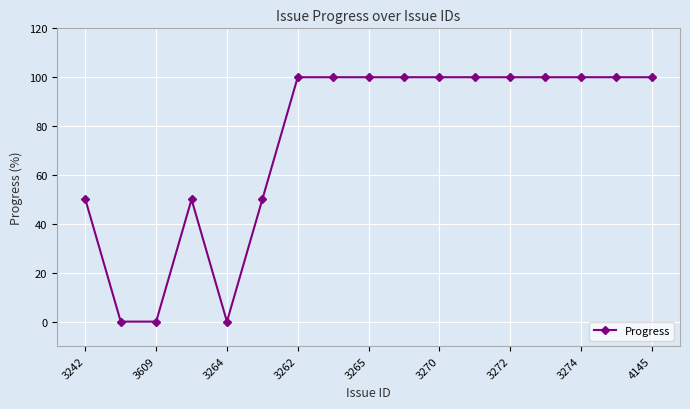

True or false: the data has more than 0 interior local peaks.

True